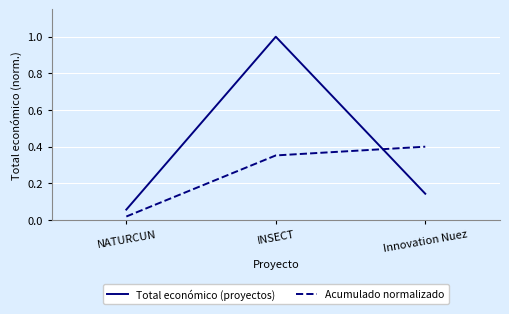

Between NATURCUN and INSECT, which series saw the biggest shift?

Total económico (proyectos)